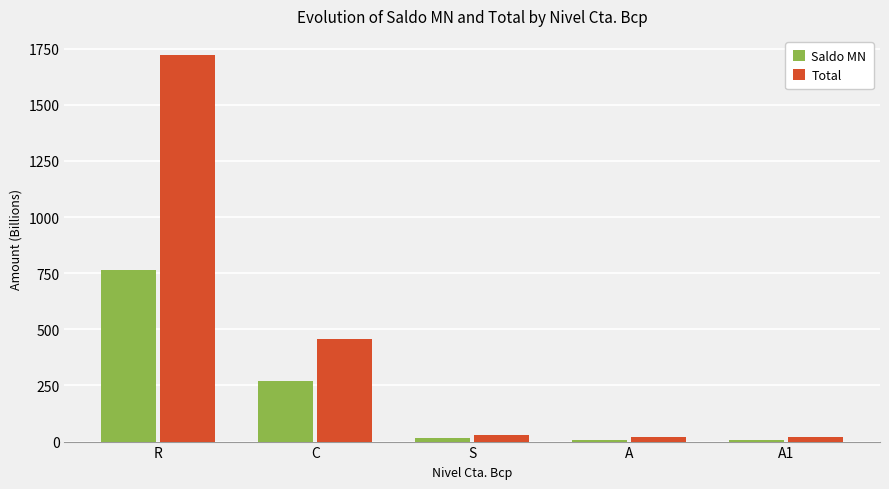

What is the difference between the second highest and minimum values in the Total series?

434.5